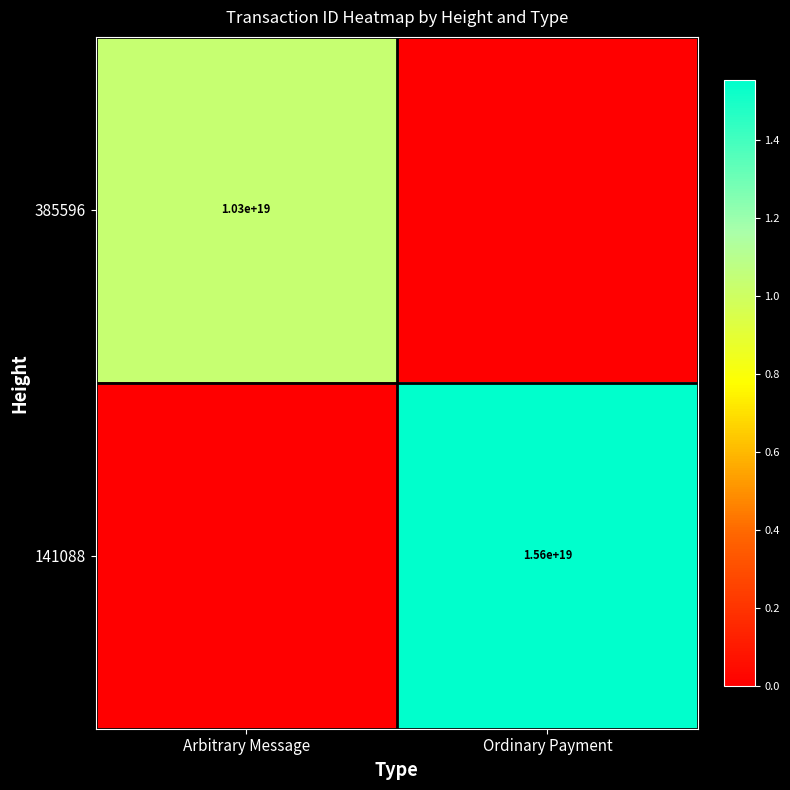

Is it true that 385596 equals 13648491409090476032 at Arbitrary Message?

False